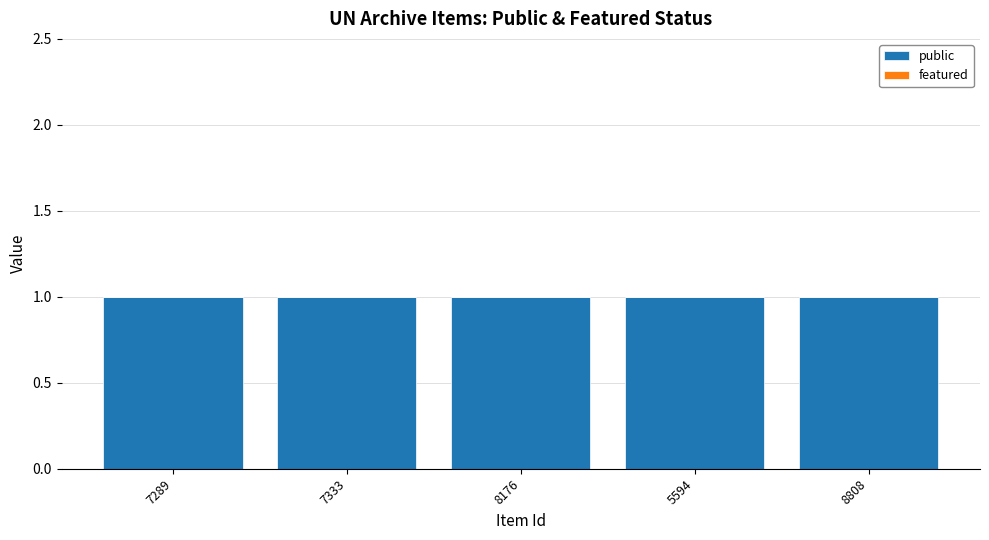

Is the value of public at 8176 greater than the value of featured at 7333?

Yes